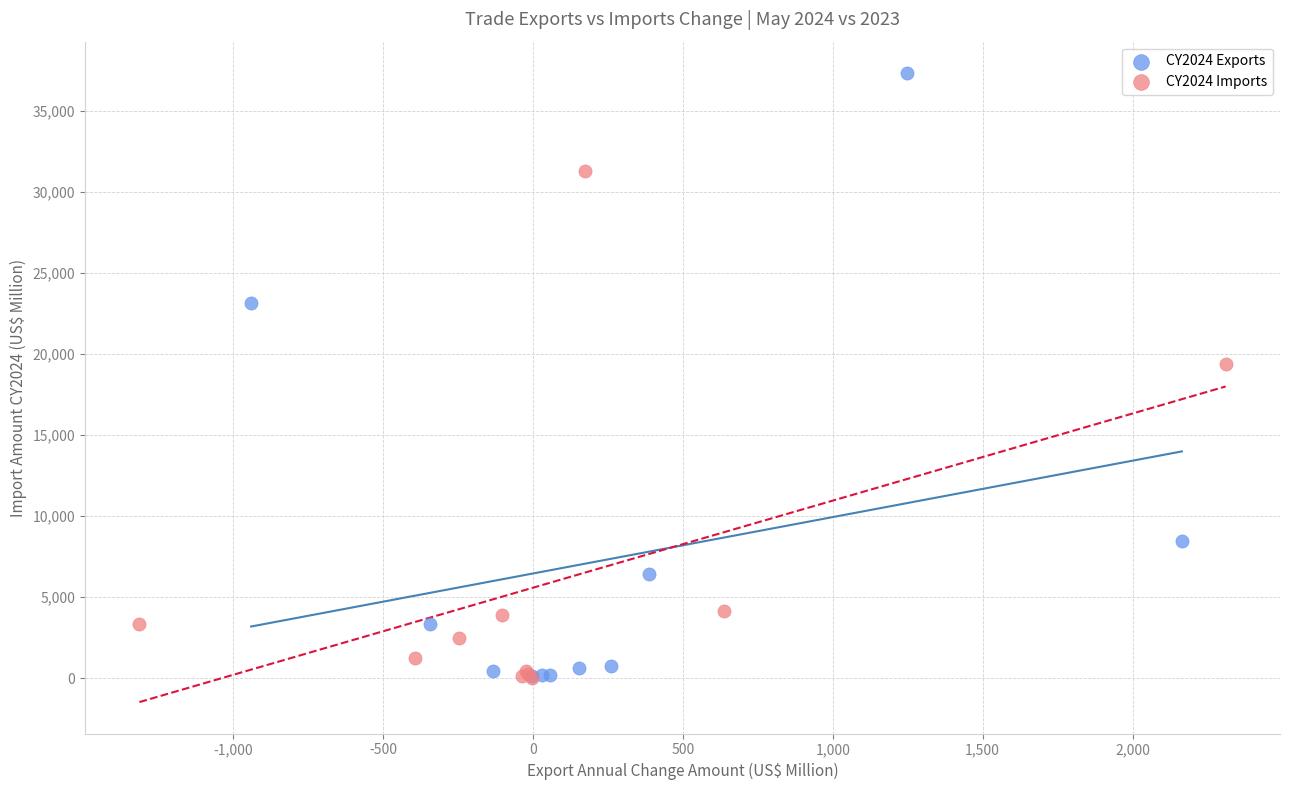

Which series has the widest spread of Y values?

CY2024 Exports